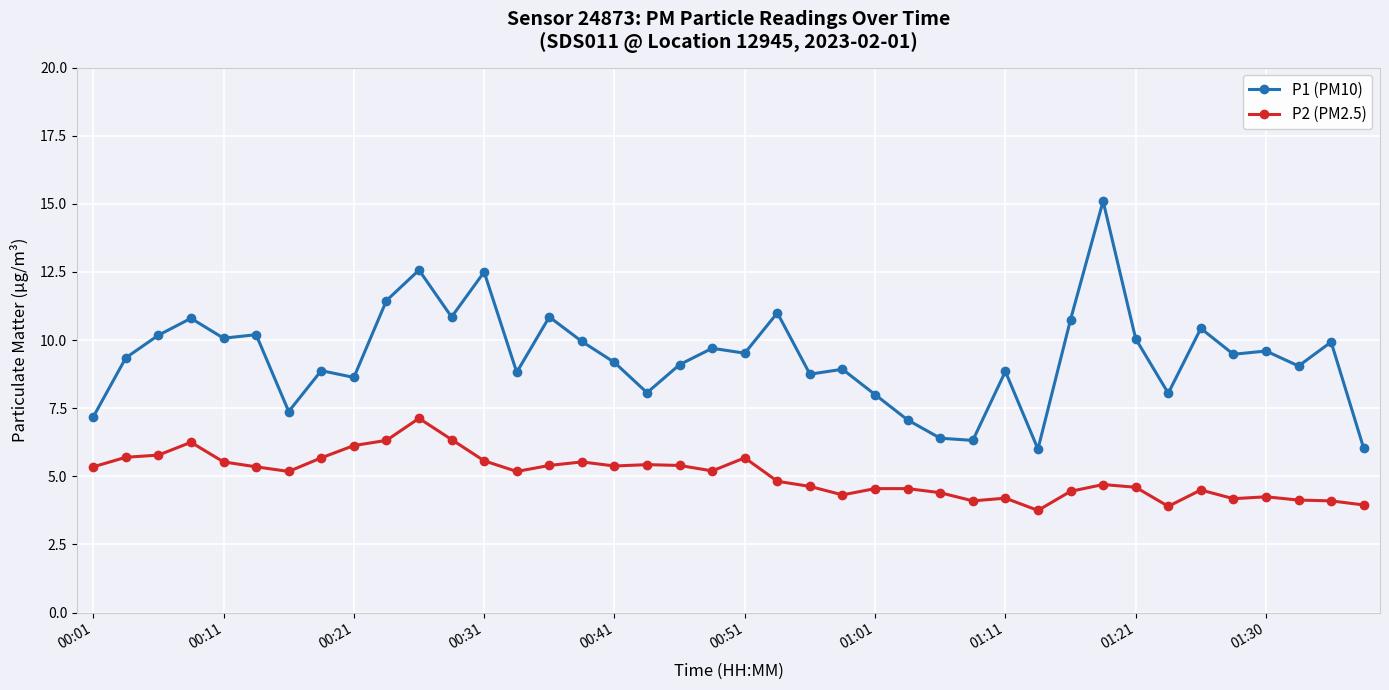

What is the value of the P2 (PM2.5) point at the 15th from the left?

5.4